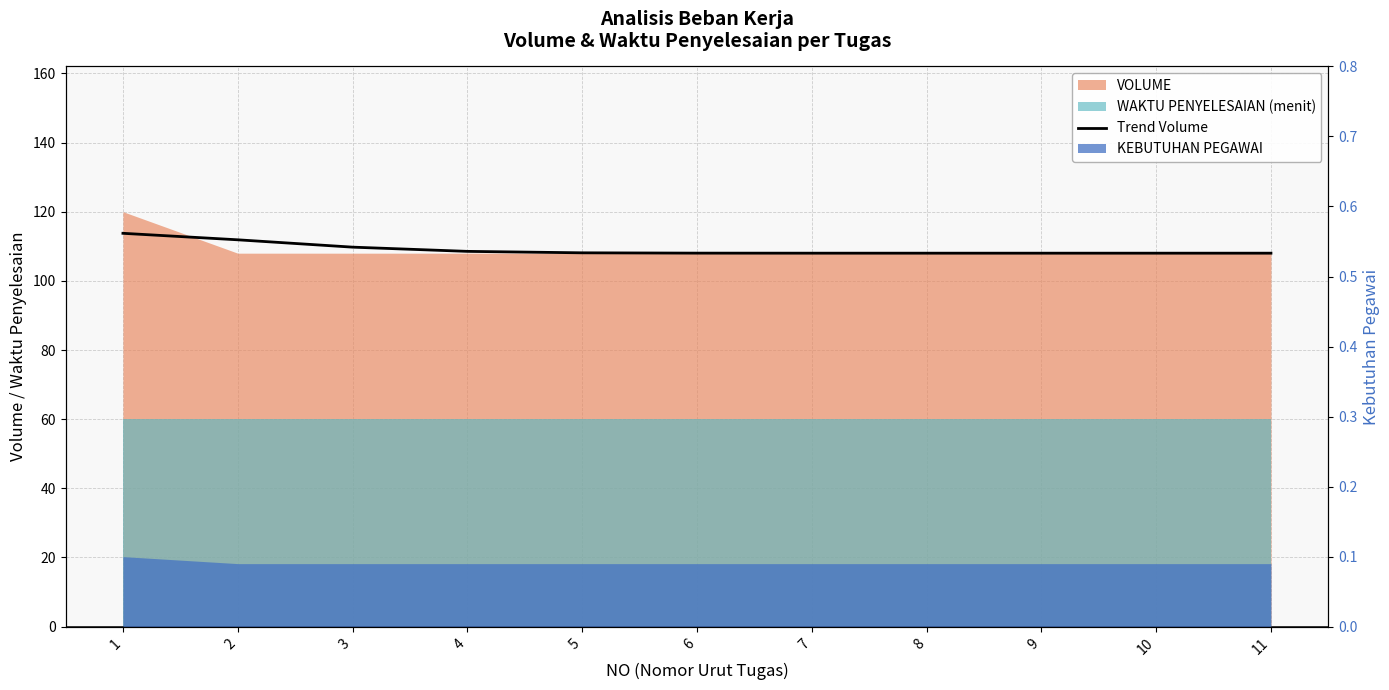

Reading left to right, list all the values displayed in this chart.

113.7	111.9	109.7	108.5	108.1	108.0	108.0	108.0	108.0	108.0	108.0